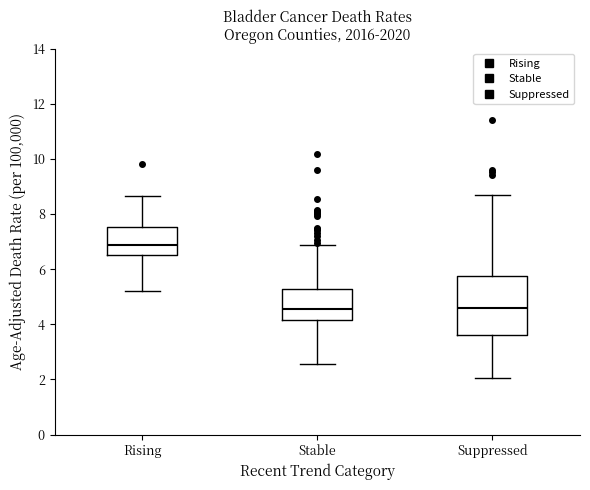

Reading left to right, transcribe this box plot: for each box, give where its median line is, the range the box spans, and where its two whiskers end, as read against the y-axis. The values are not printed on the chart, so give them approximately, as read against the axis.

Rising: median 6.8, box 6.6 to 7.6, whiskers 5.2 to 8.6
Stable: median 4.6, box 4.2 to 5.2, whiskers 2.6 to 6.8
Suppressed: median 4.6, box 3.6 to 5.8, whiskers 2.0 to 8.6